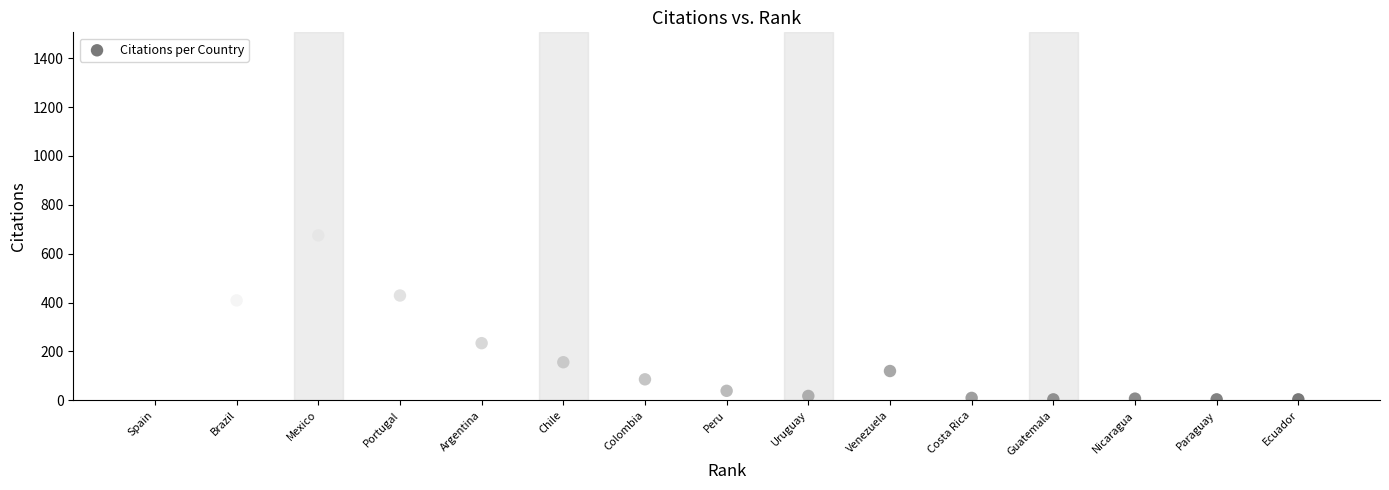

What is the range of Y values (max minus min)?

1365